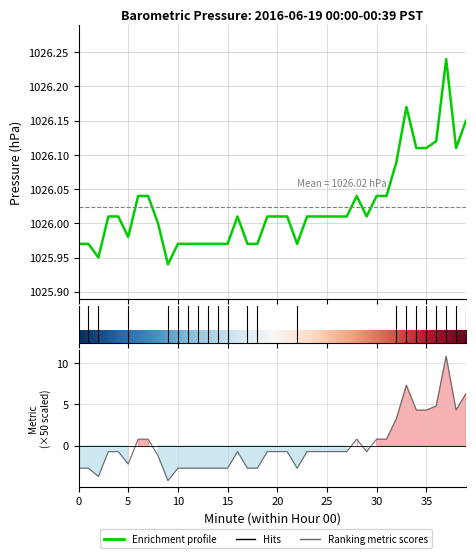

Which has a higher value, 10 or 6?

6